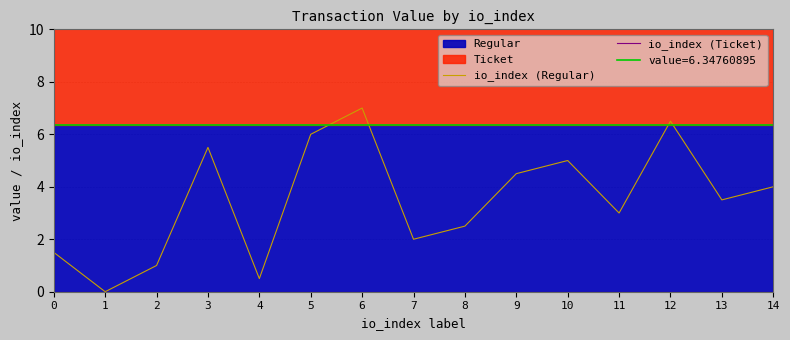

Which category has the highest value in the io_index (Regular) series?

6